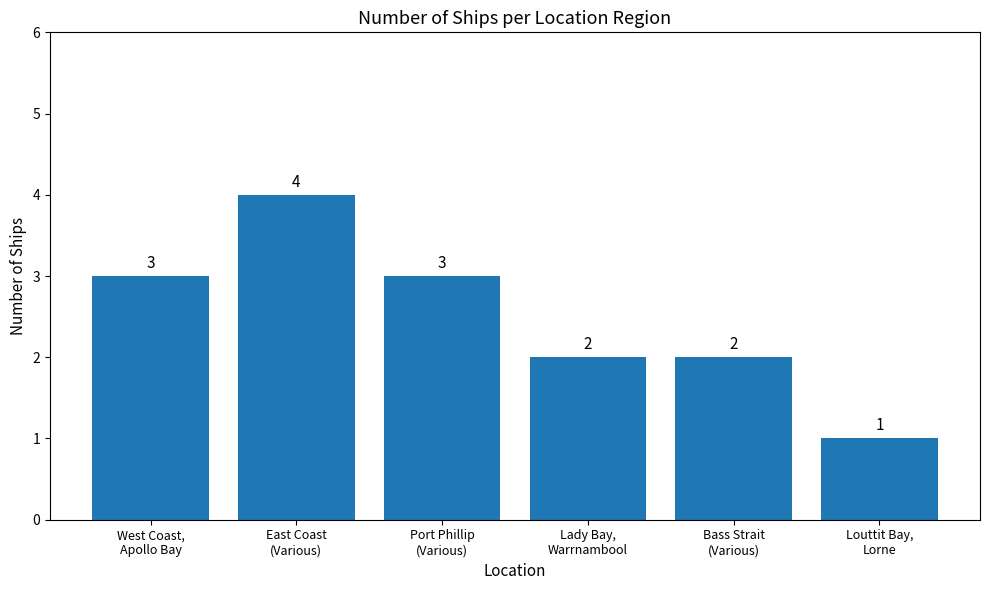

Does the chart contain stacked bars?

No